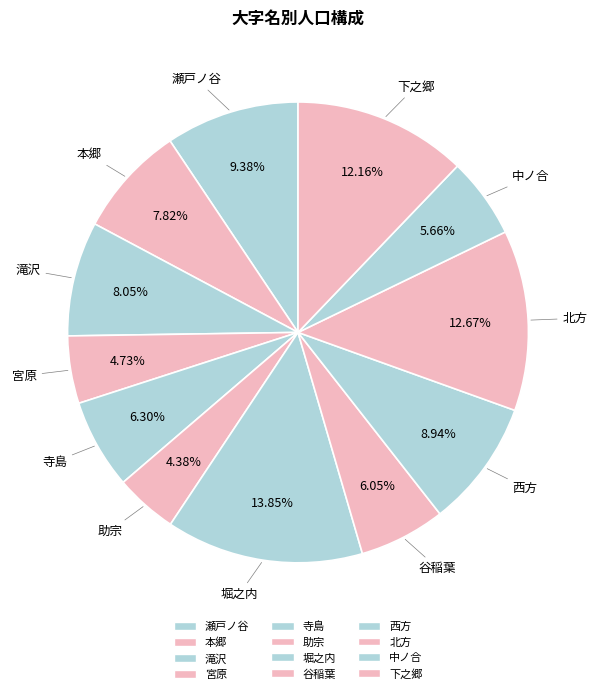

Is 北方 the majority of the pie?

No